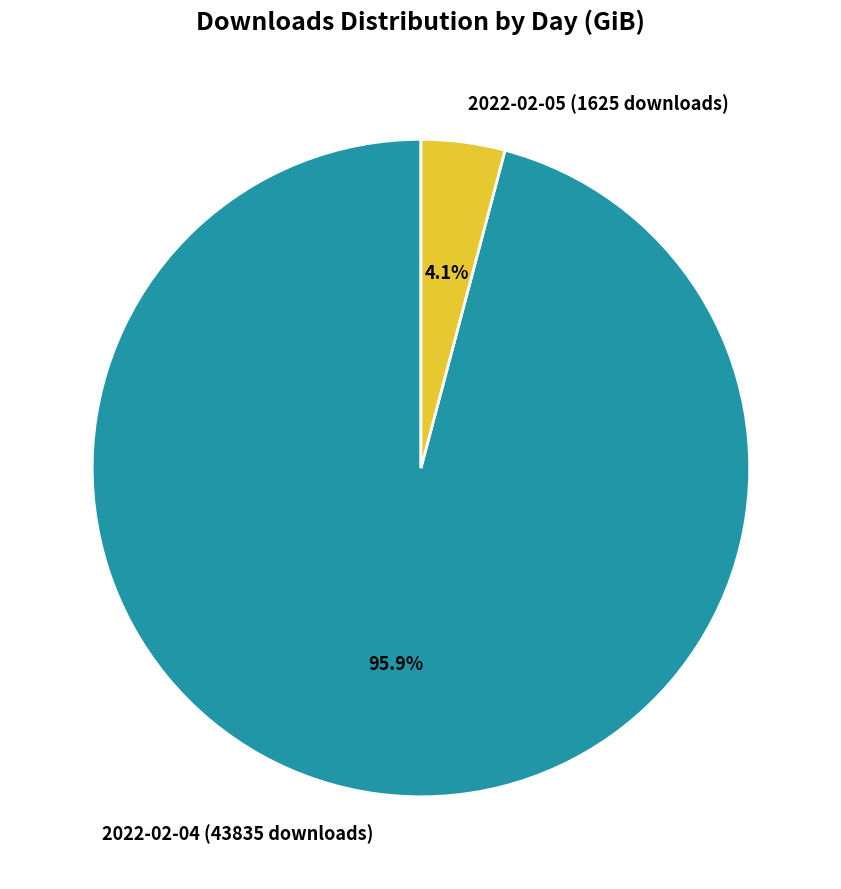

Which slice is the smallest?

2022-02-05 (1625 downloads)